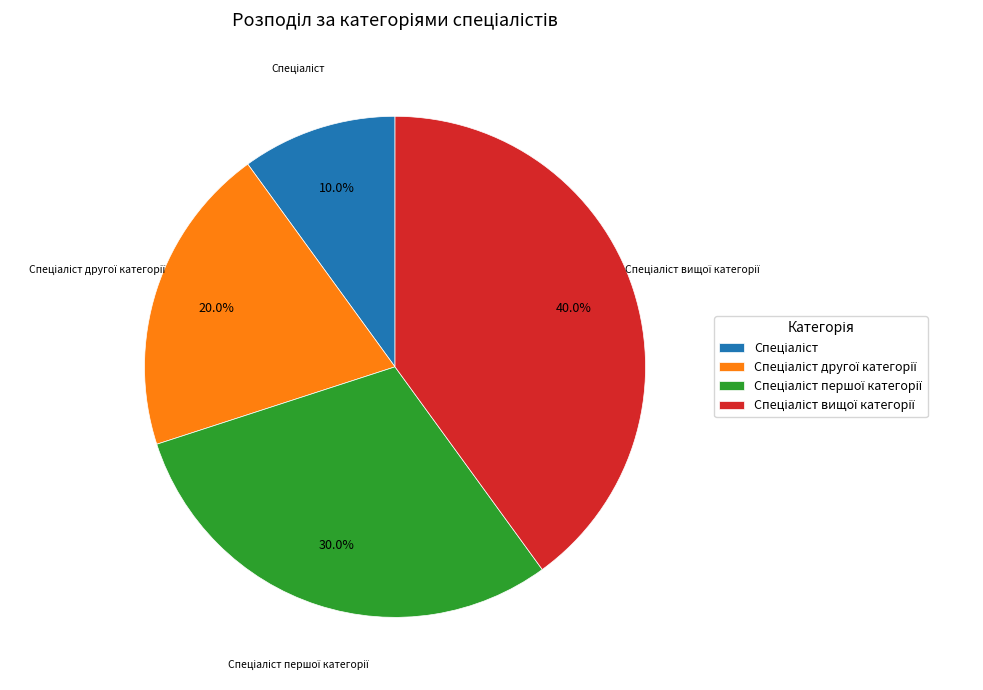

Does any single category account for the majority?

No